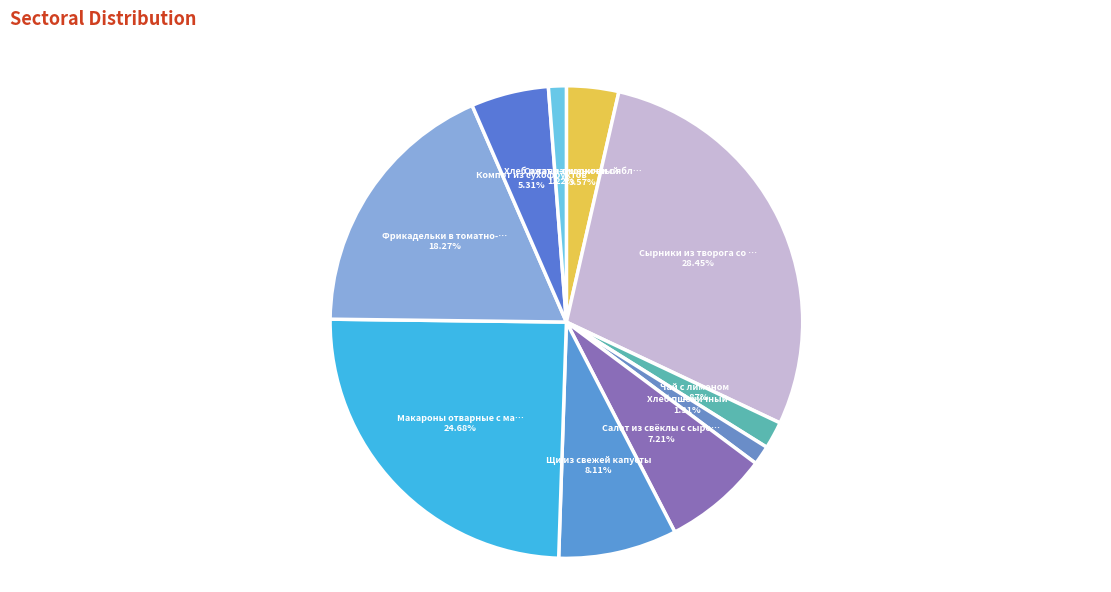

Count the number of slices in the pie.

10